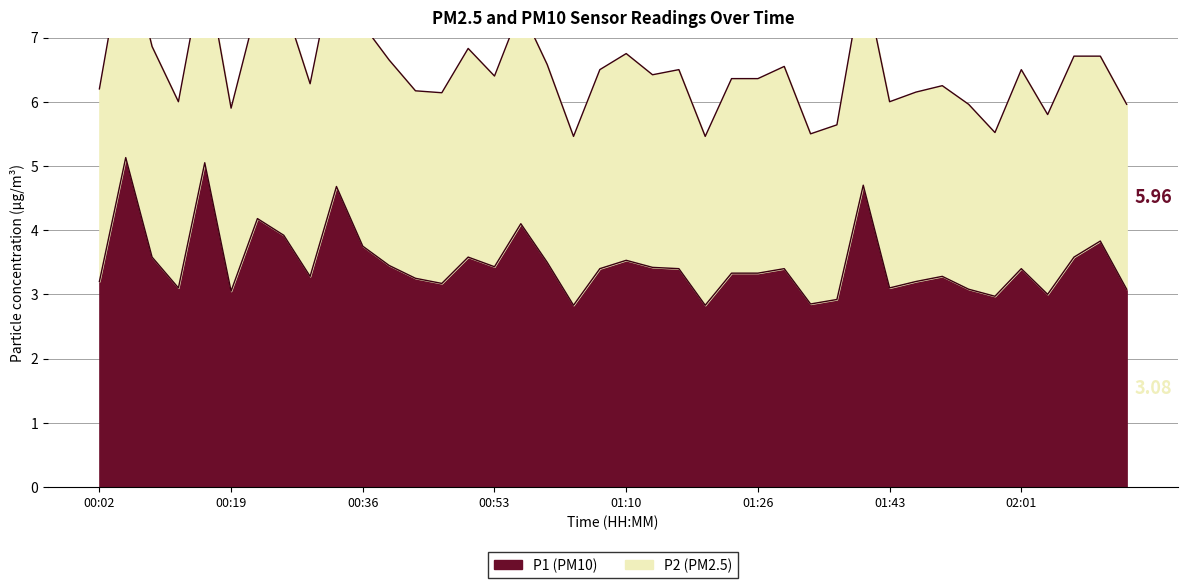

What position from the right is 01:57?

6